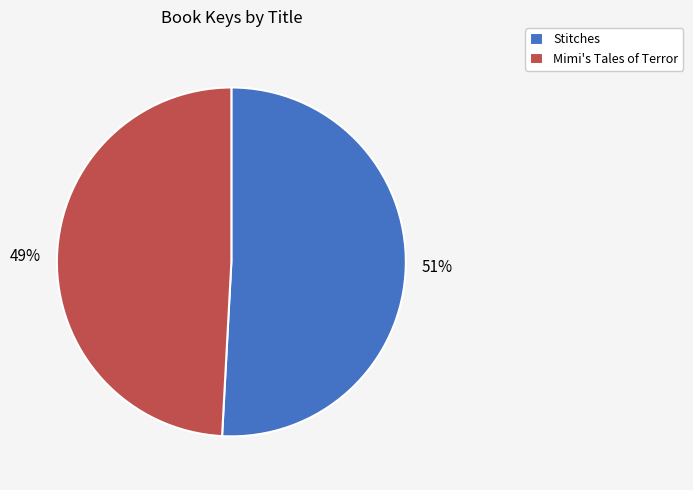

Rank the categories by value from lowest to highest.

Mimi's Tales of Terror, Stitches